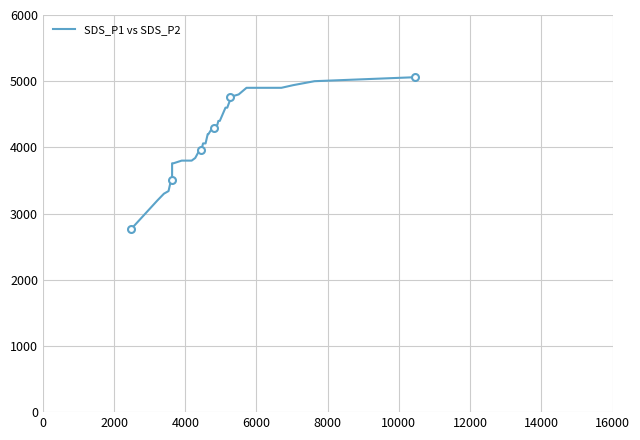

What is the difference between the maximum and minimum values?

2300.0